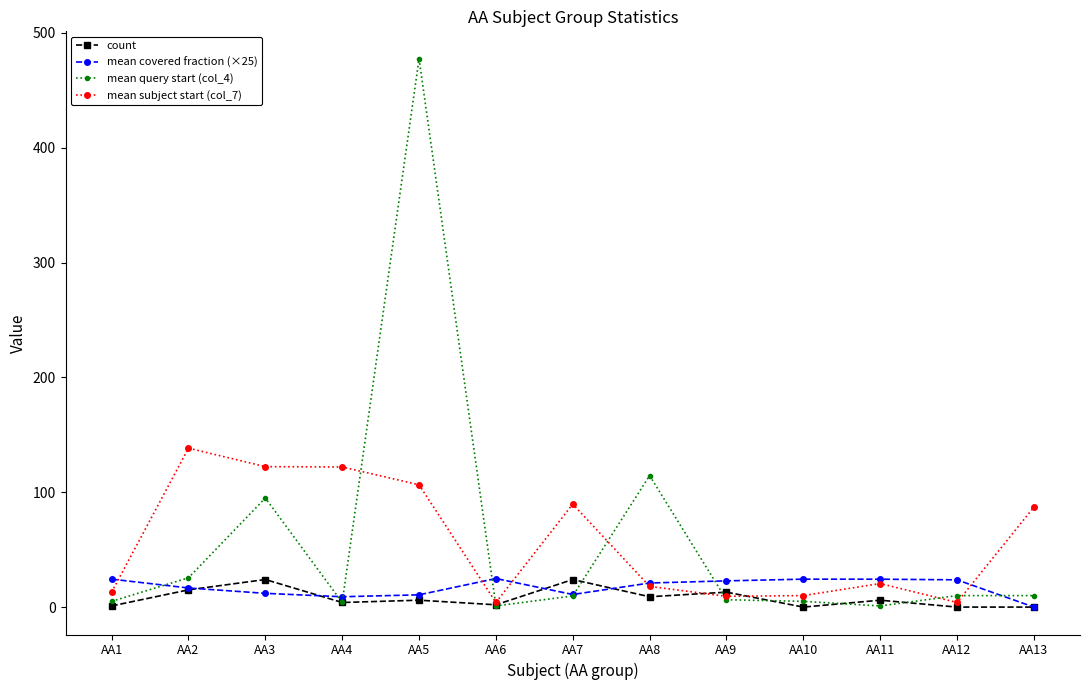

Does the chart have visible grid lines?

No